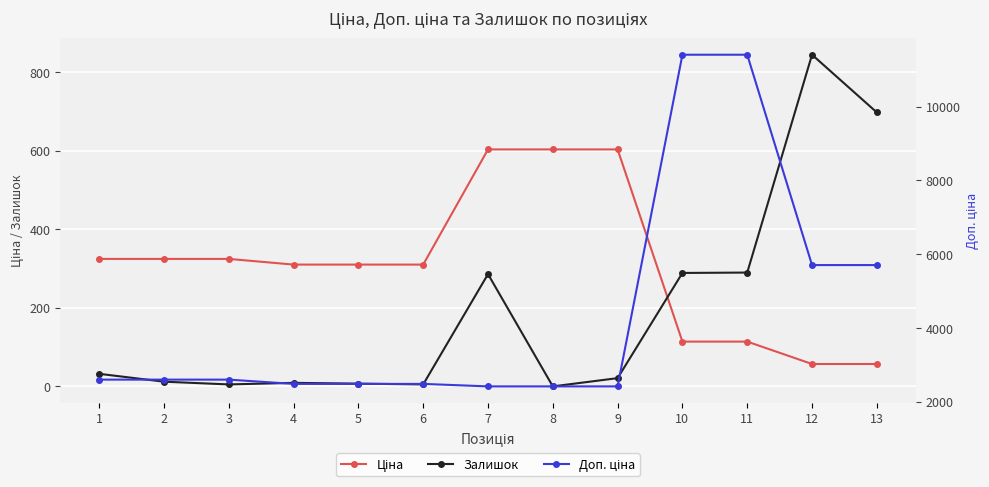

In Залишок, how many points are higher than both neighbors (excluding endpoints)?

3